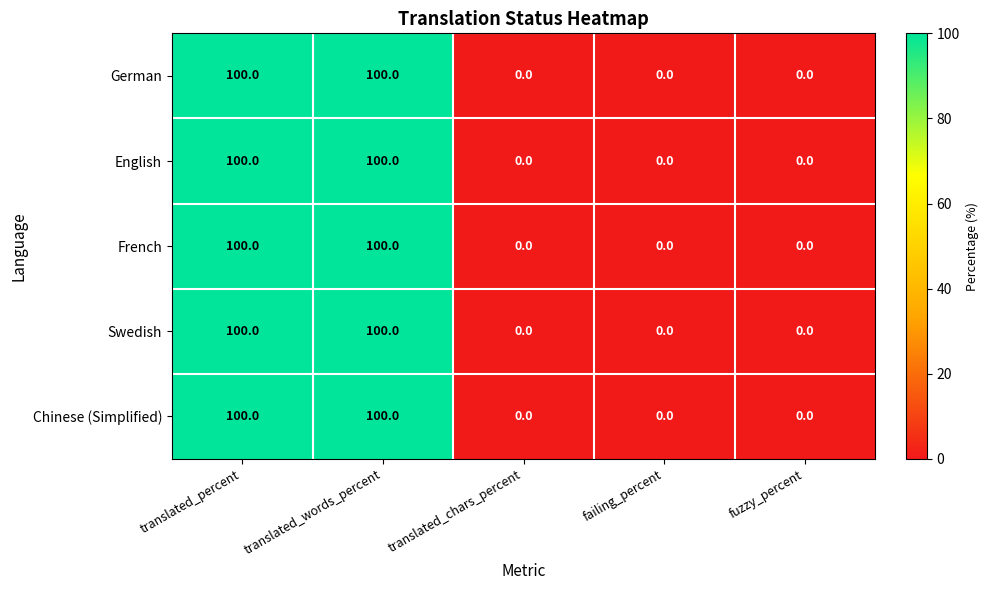

What is the difference between the maximum and minimum values in the German series?

100